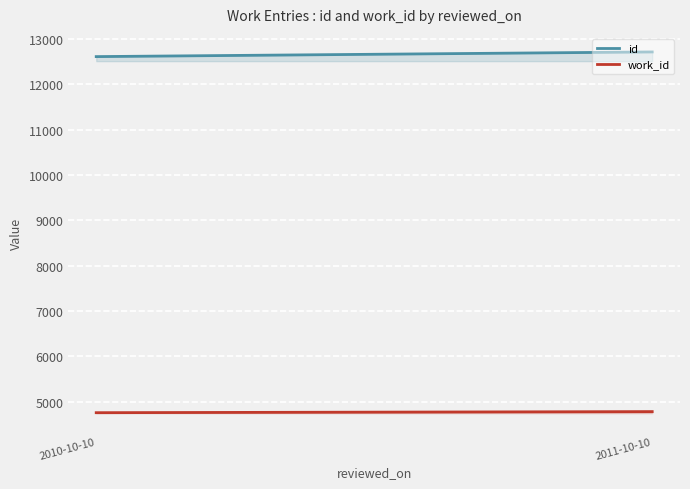

Which series changed the most between 2010-10-10 and 2011-10-10?

id